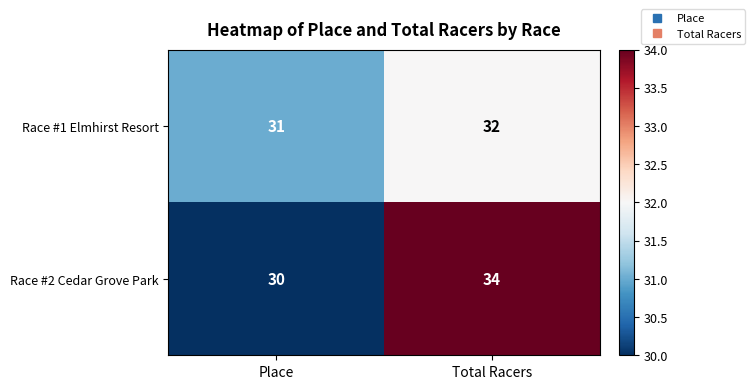

What is the greatest value displayed?

34